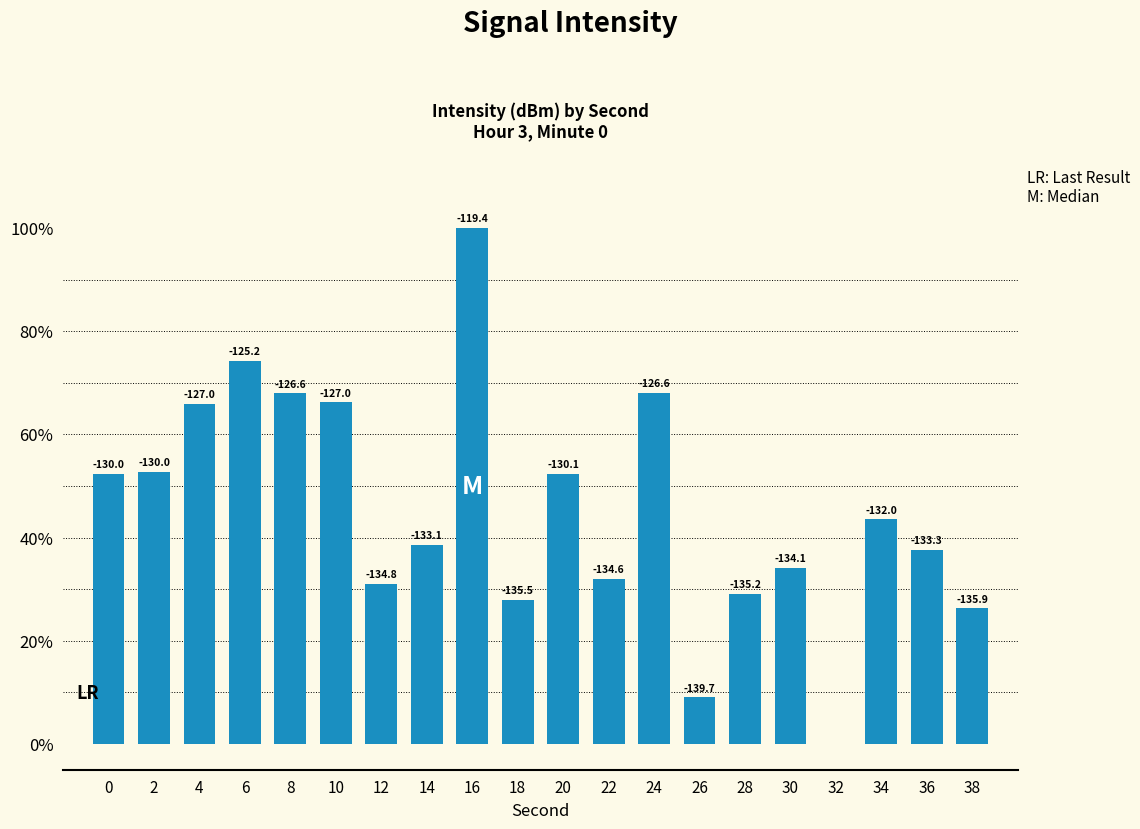

What is the maximum value shown in the chart?

100.0